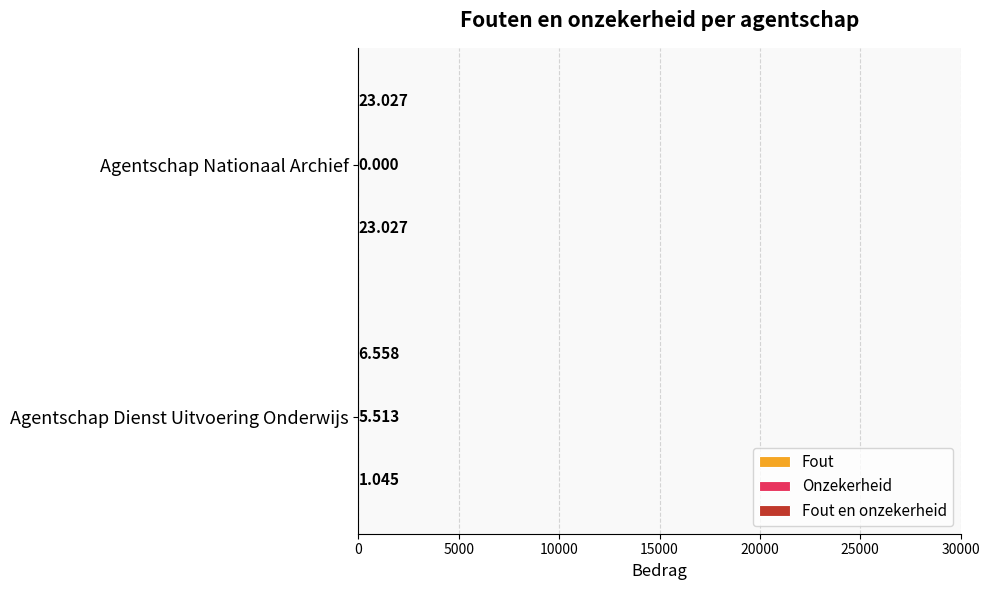

Which category has the highest value across all series?

Agentschap Nationaal Archief